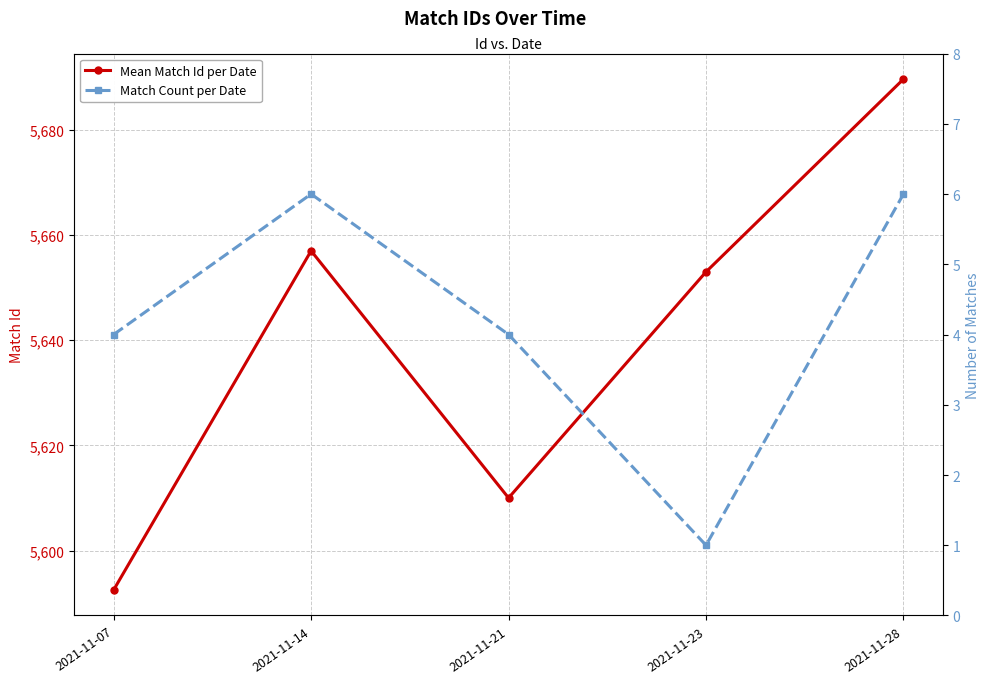

Rank the series at 2021-11-14 from lowest to highest value.

Match Count per Date, Mean Match Id per Date